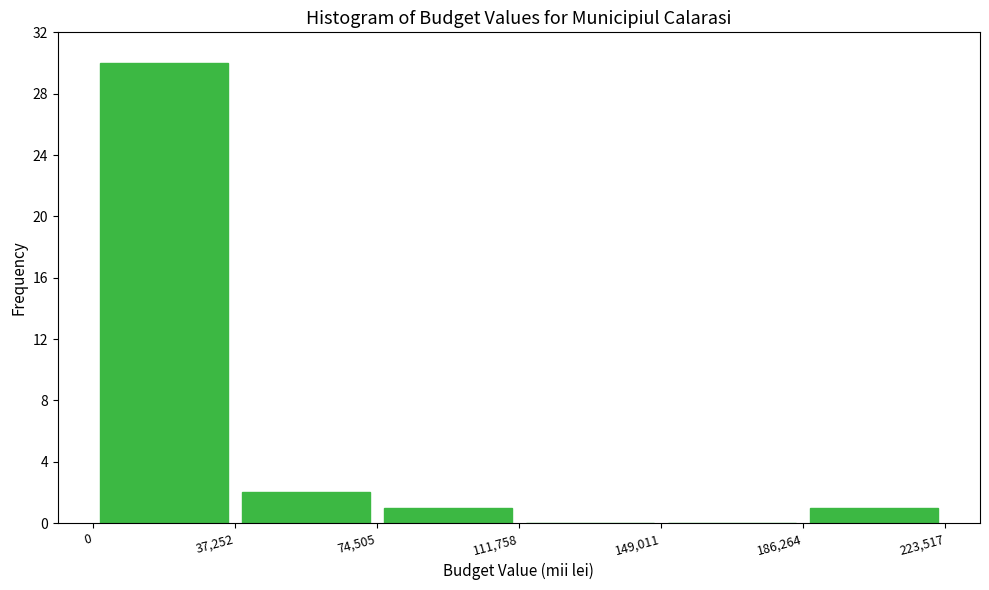

Over which range of the x-axis is the bar tallest?

0 to 37,252